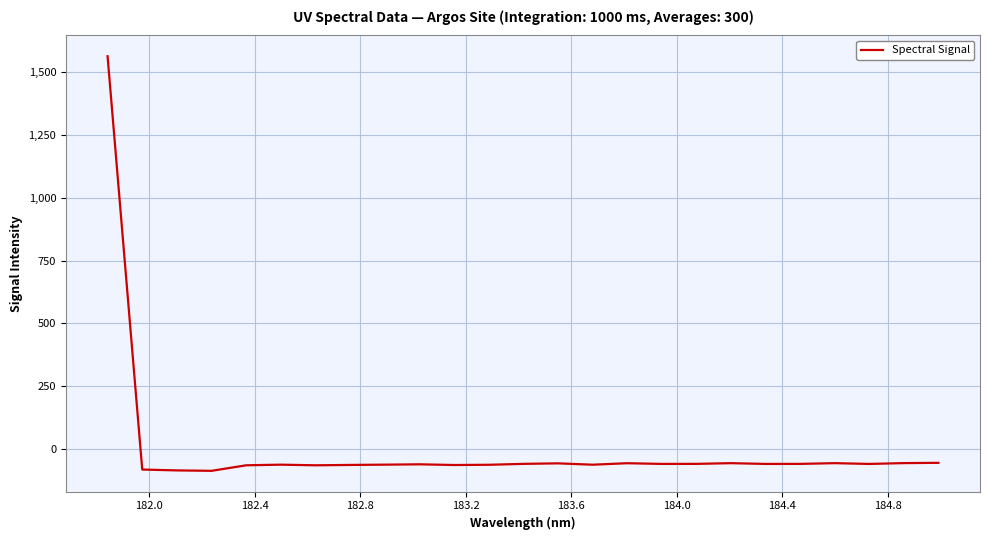

What is the smallest value displayed?

-85.4